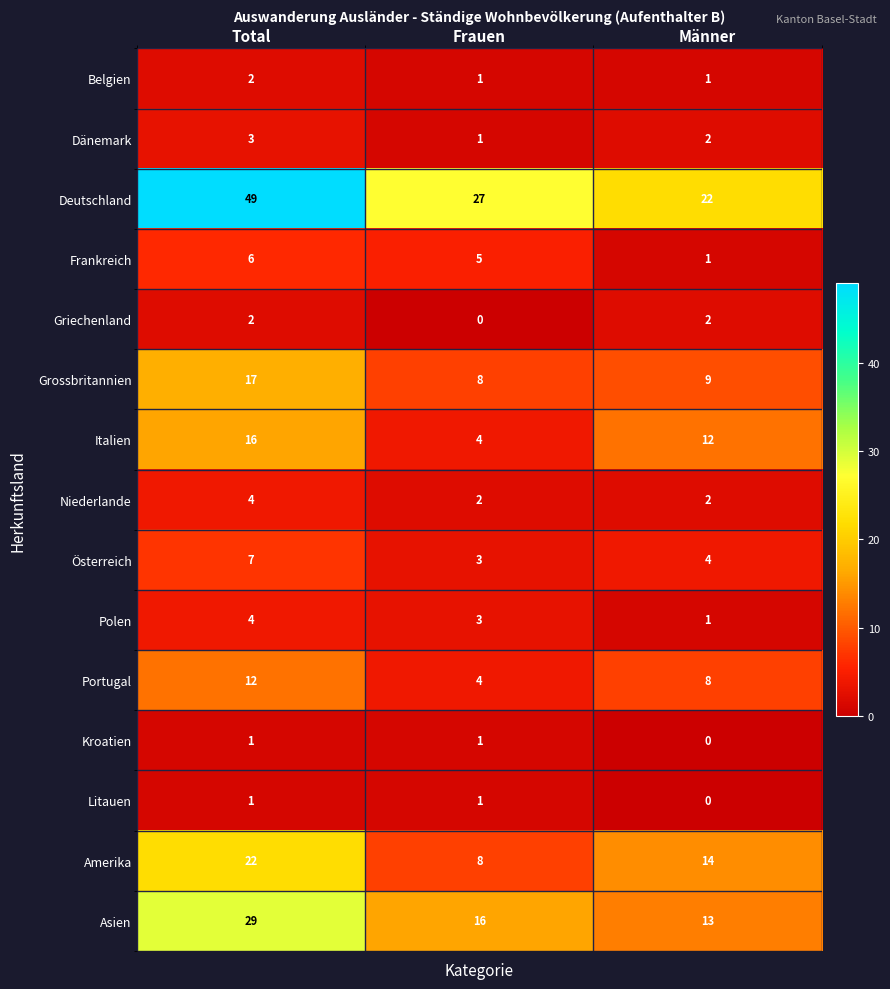

At how many categories does at least one series exceed 40?

1